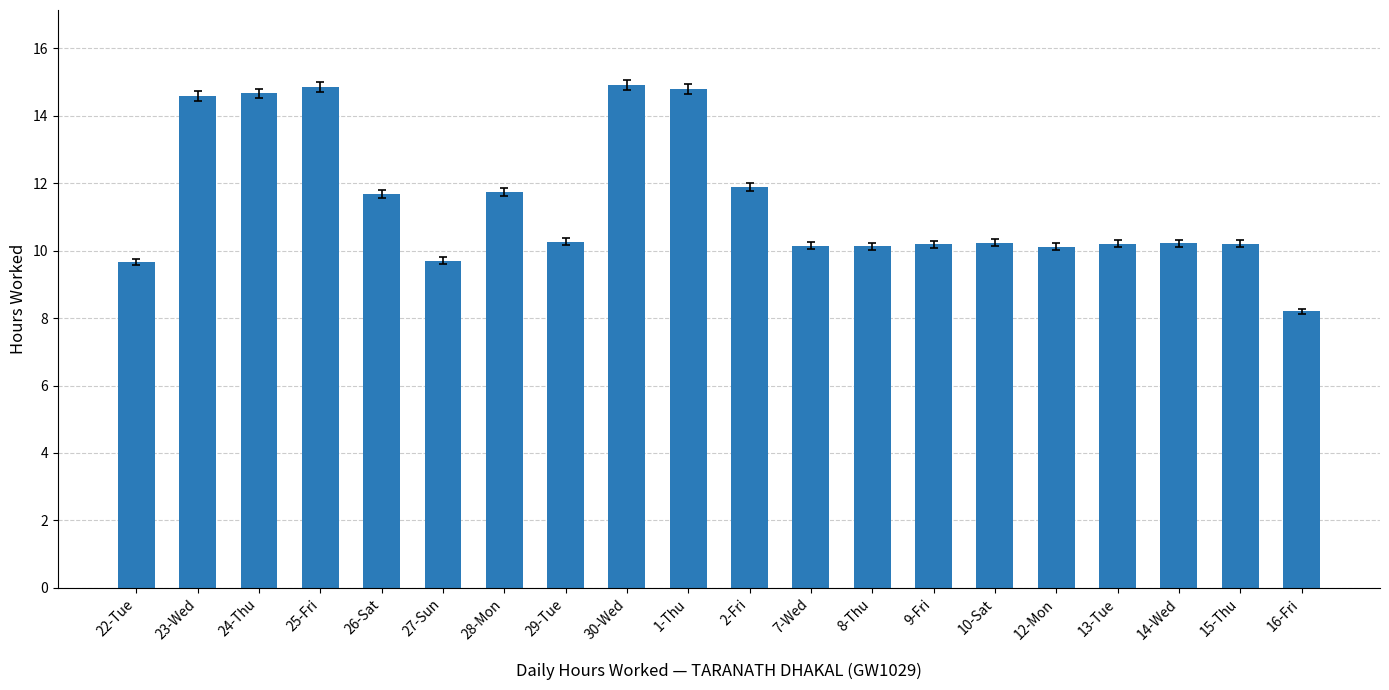

Is it true that the value at 14-Wed is 10.2?

True